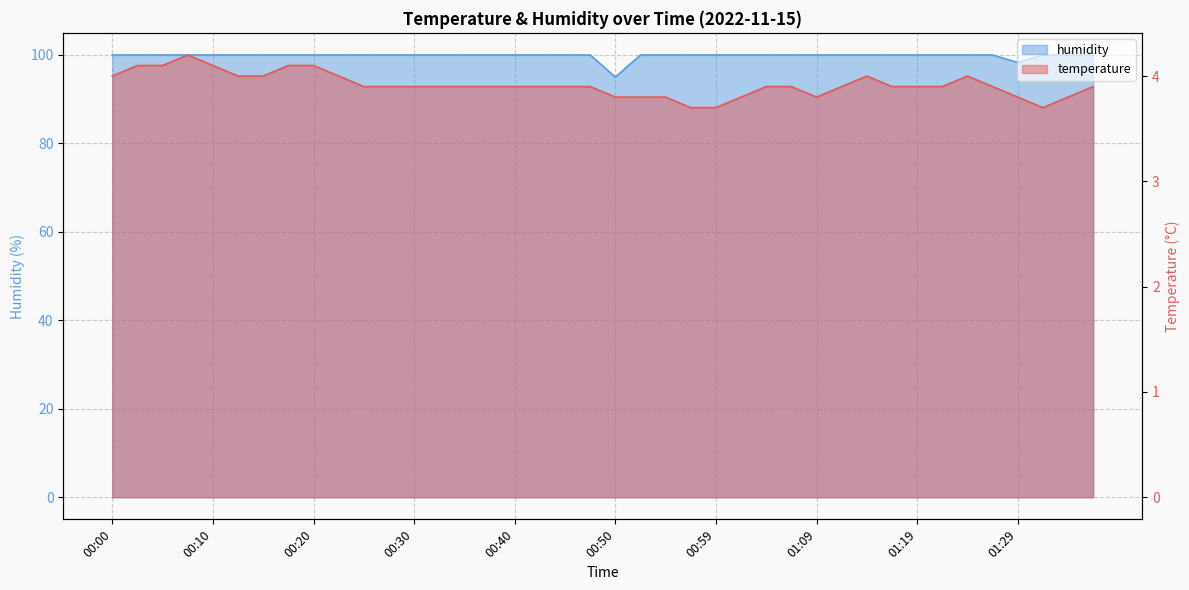

Is it true that temperature equals 4.1 at 00:03?

True